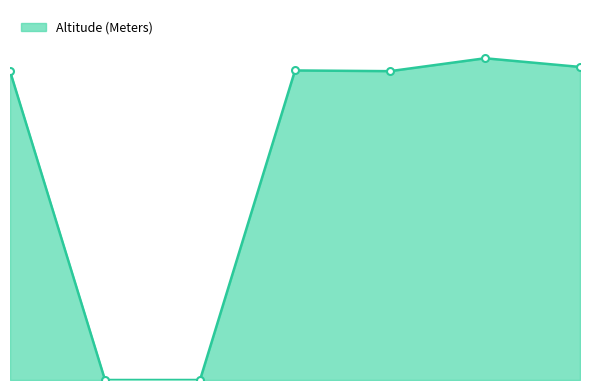

Which category has the highest value across all series?

Block and Tackle Hill